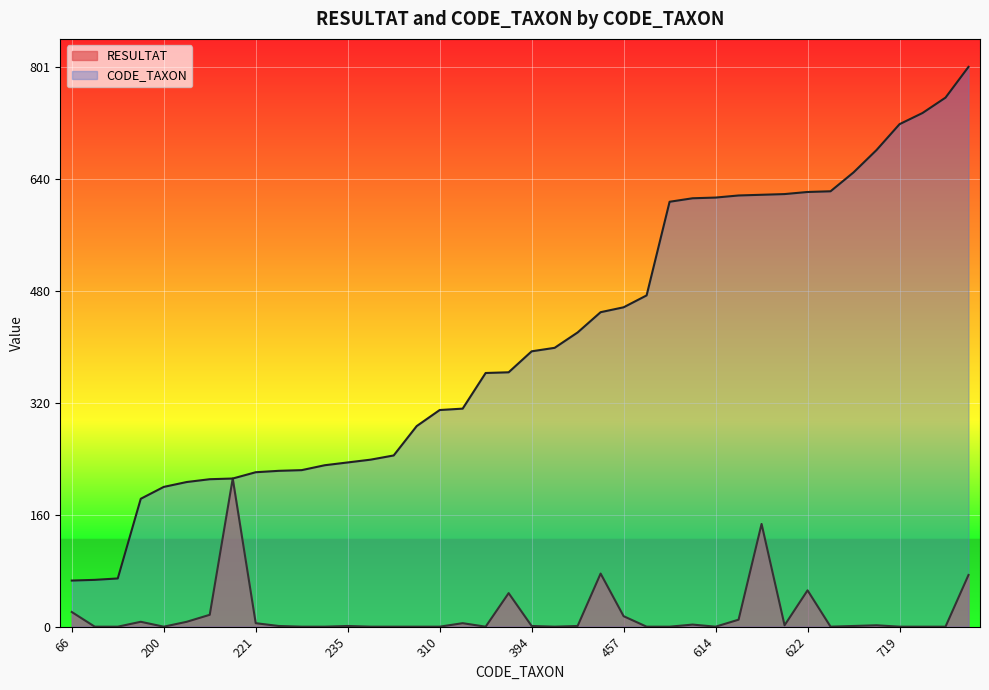

The value of CODE_TAXON at 66 is 37. True or false?

False